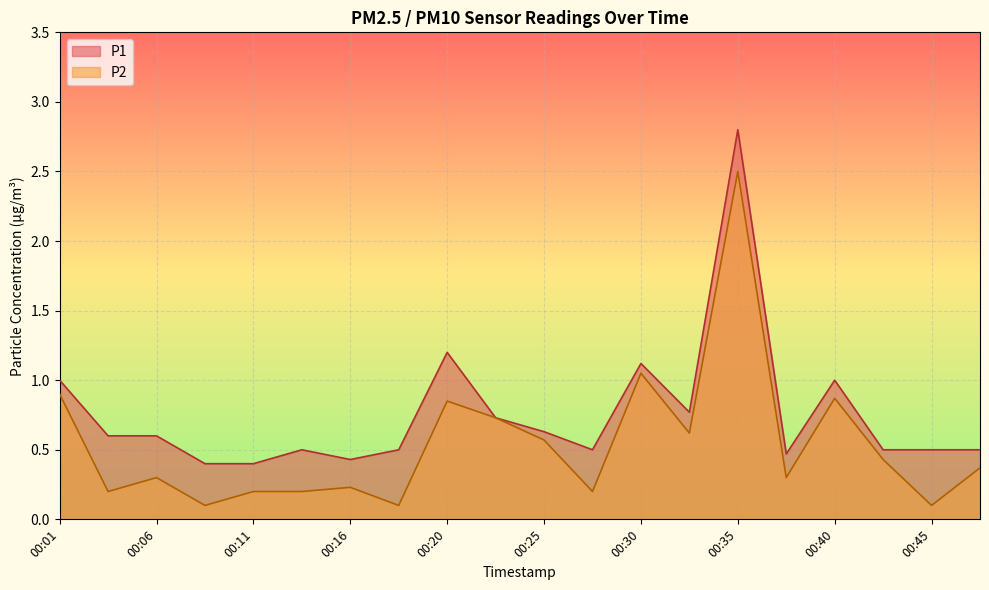

True or false: P1 has more than 1 interior local peaks.

True